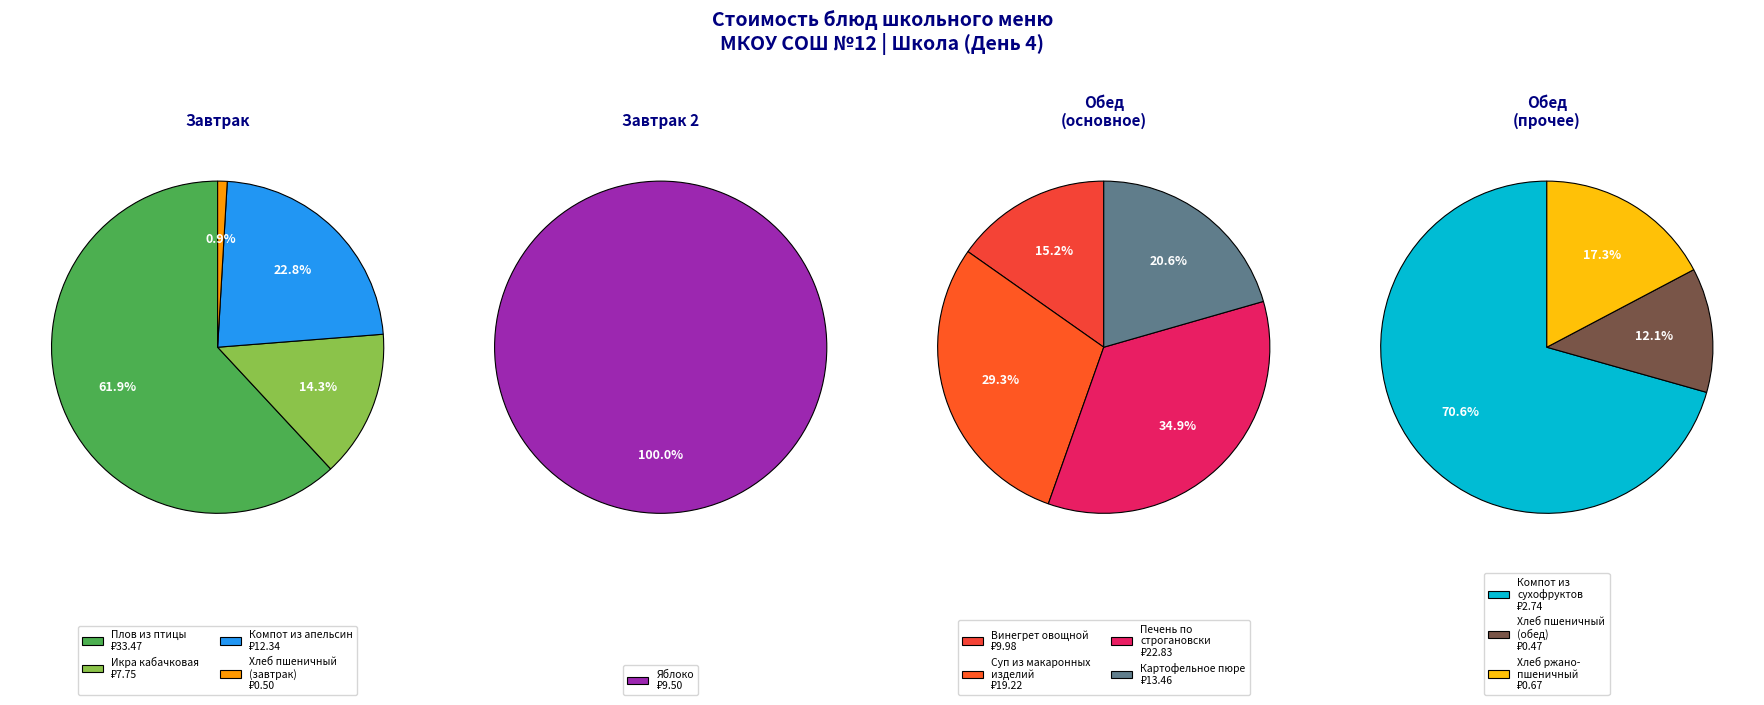

Count the number of slices in the pie.

12